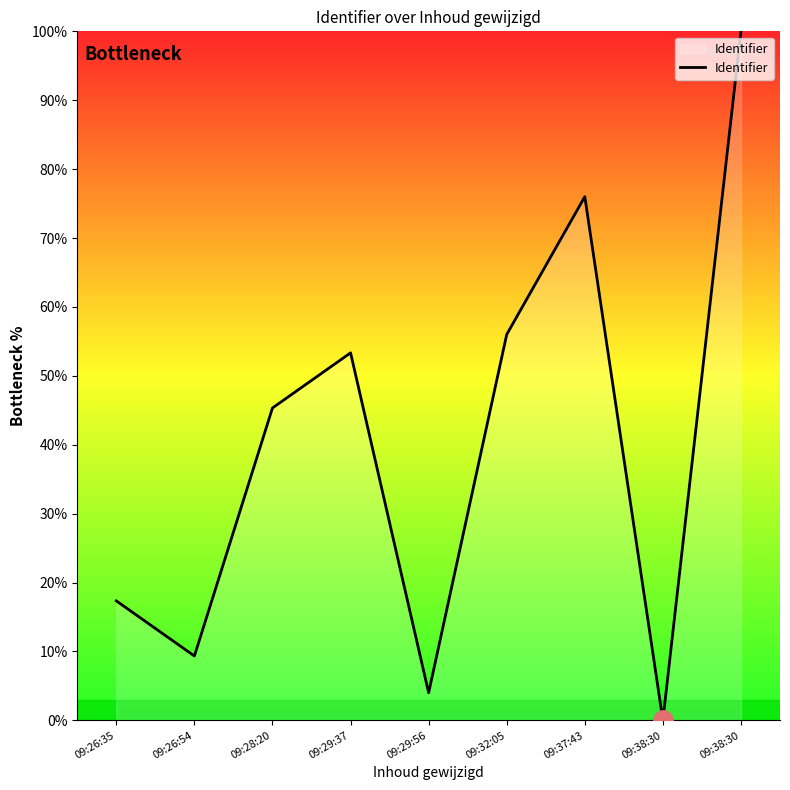

Does the chart display data point markers on the line(s)?

No